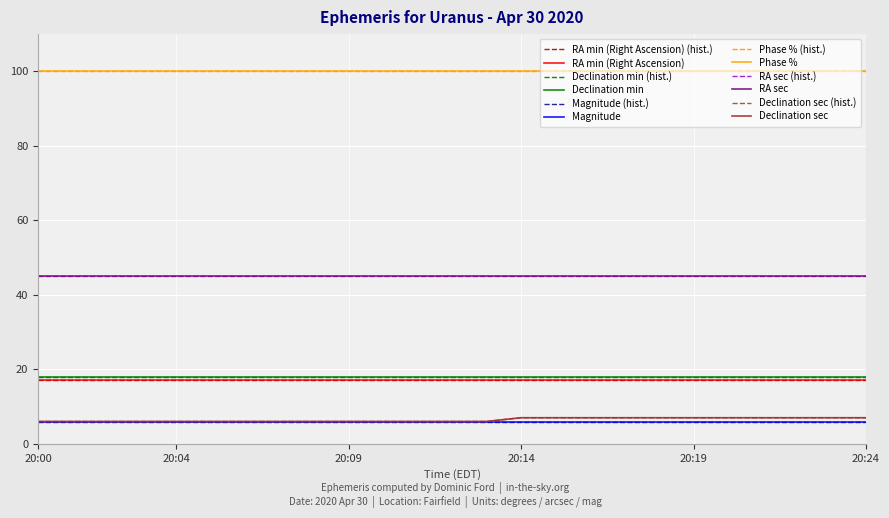

Does the chart have visible grid lines?

Yes